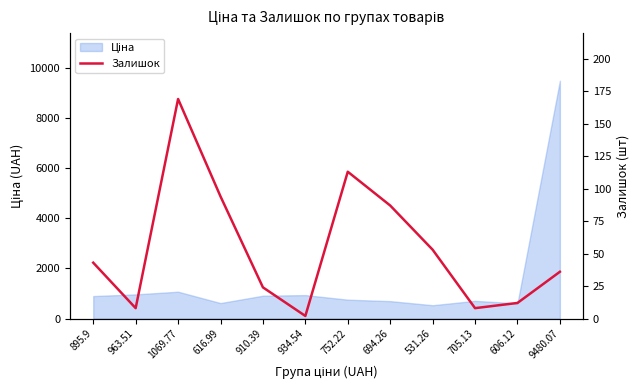

How many points are higher than both their immediate neighbors (excluding endpoints)?

2